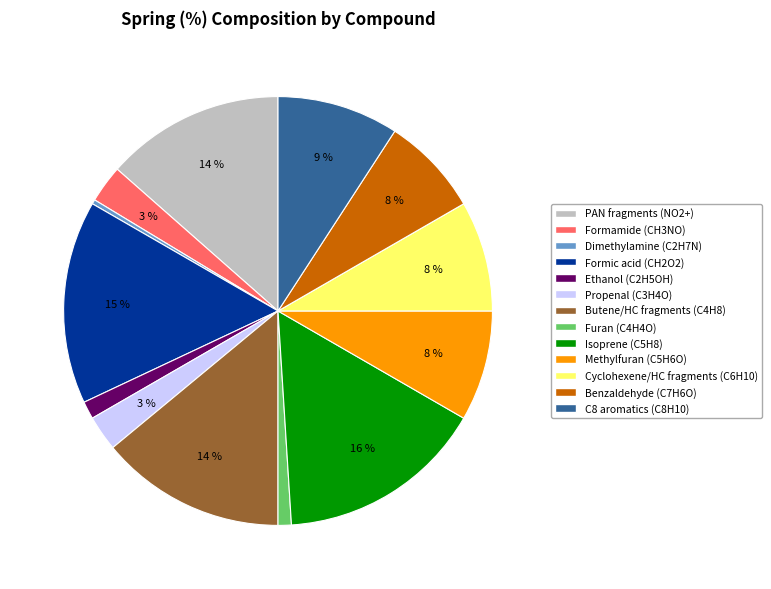

To the nearest percent, what is the average slice percentage?

8%